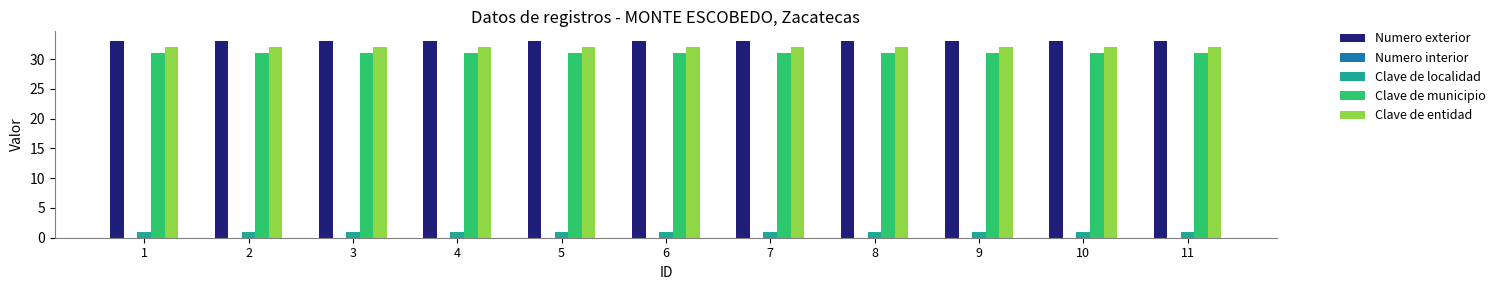

What is the maximum value shown in the chart?

33